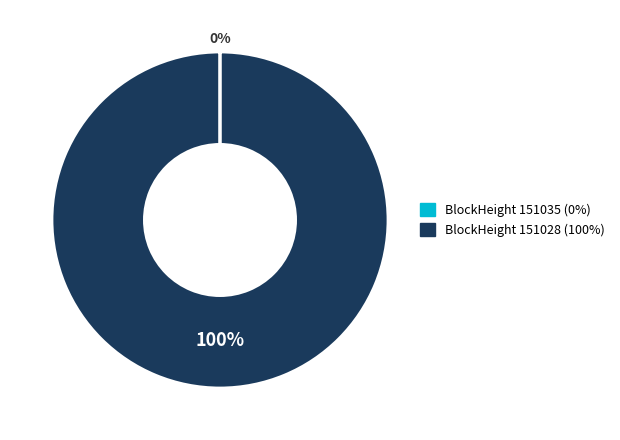

Is there a majority slice in this chart?

Yes